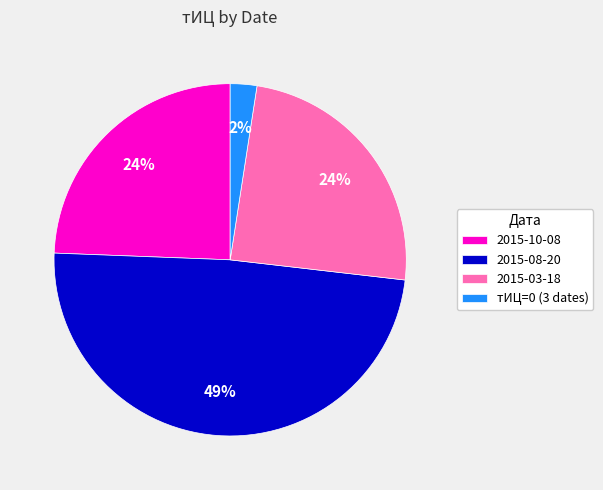

To the nearest percent, what is the average slice percentage?

25%